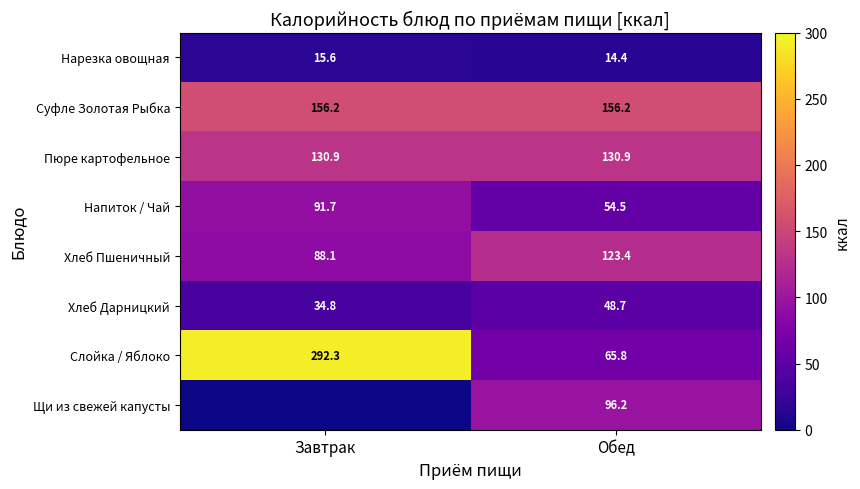

What is the difference between the Слойка / Яблоко values at Обед and Завтрак?

226.5